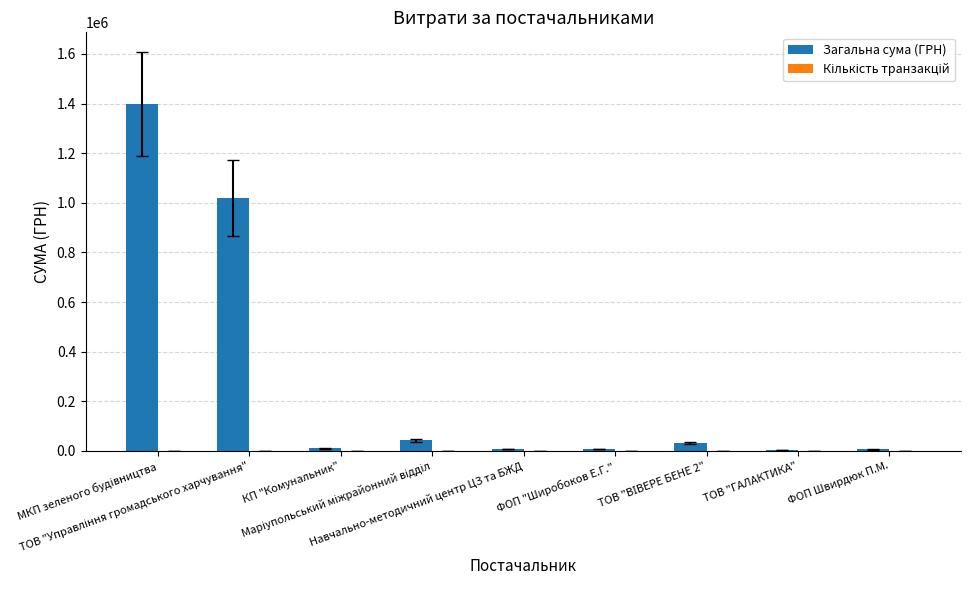

What is the highest value of the Загальна сума (ГРН) series?

1397144.2